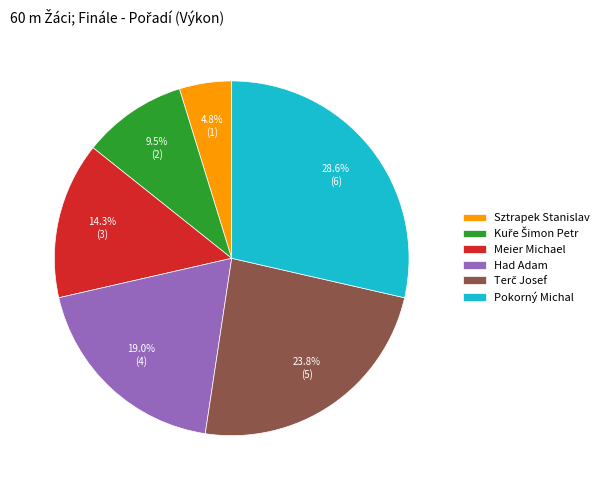

Does Sztrapek Stanislav account for over 50% of the chart?

No